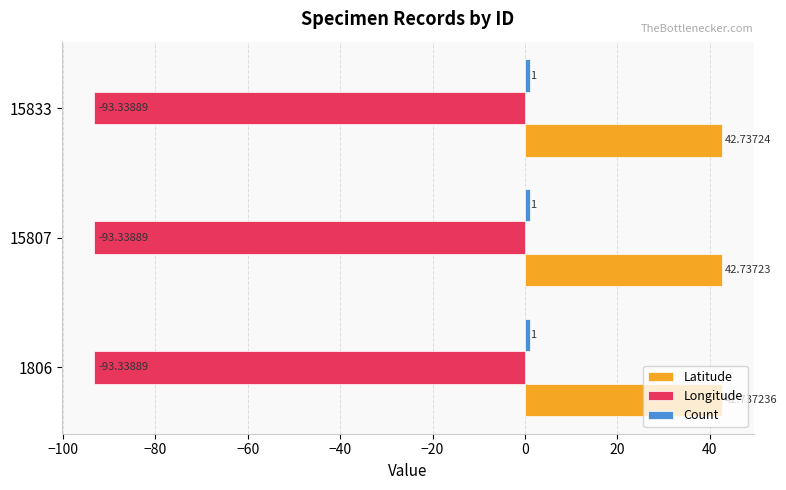

What is the average value of the Latitude series?

42.7